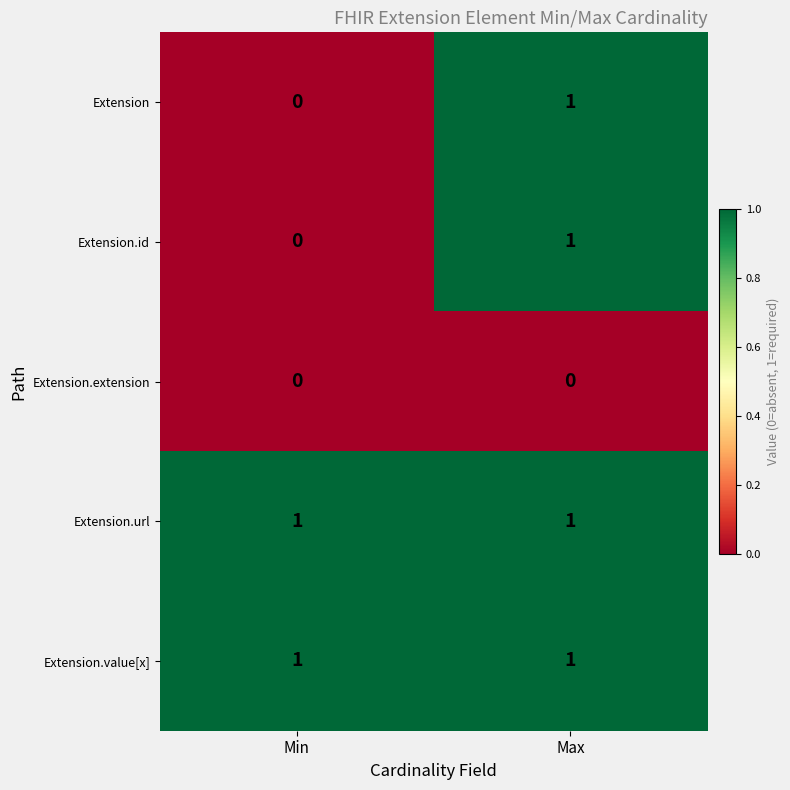

Is it true that Extension equals 1 at Max?

True